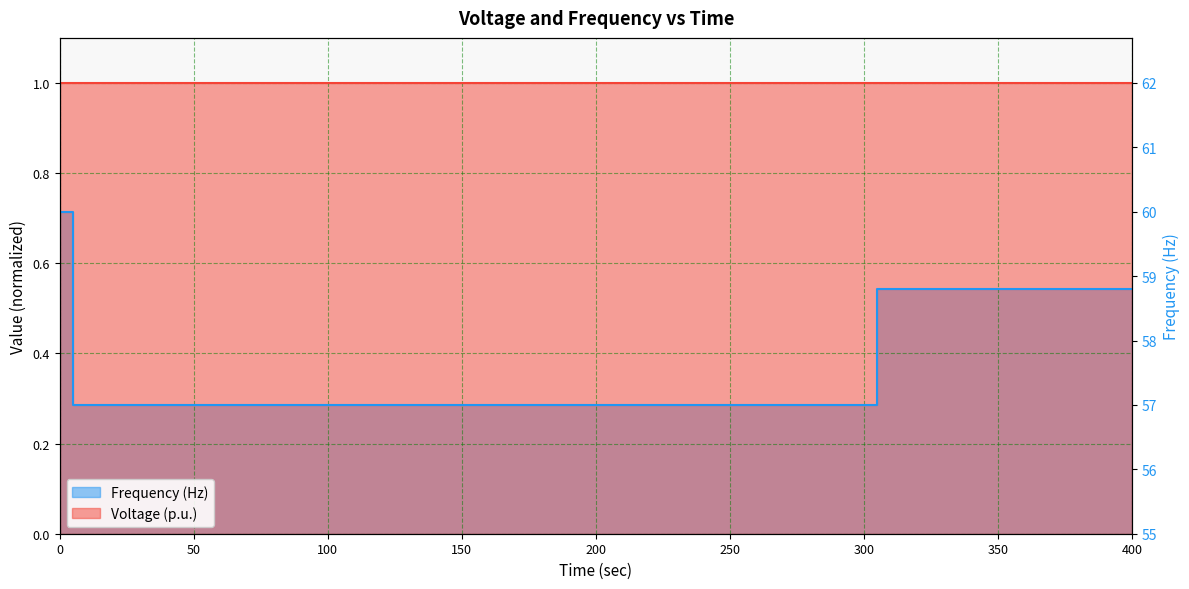

Which has a higher value, 5 or 305?

5